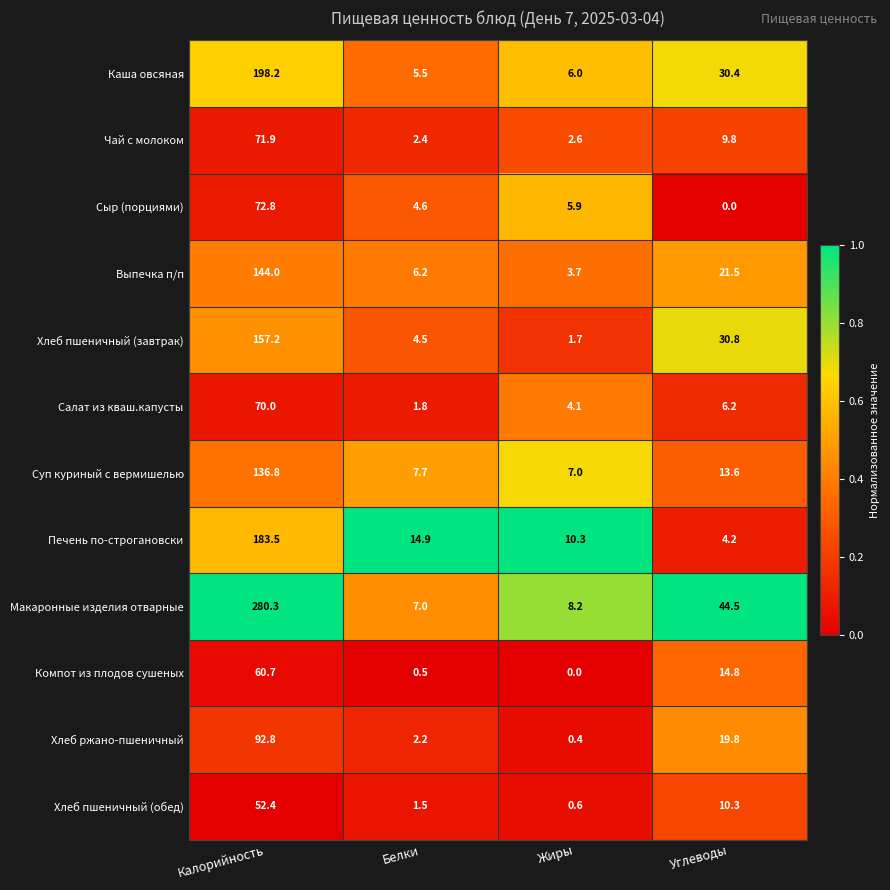

What is the difference between the second highest and minimum values in the Салат из кваш.капусты series?

4.4